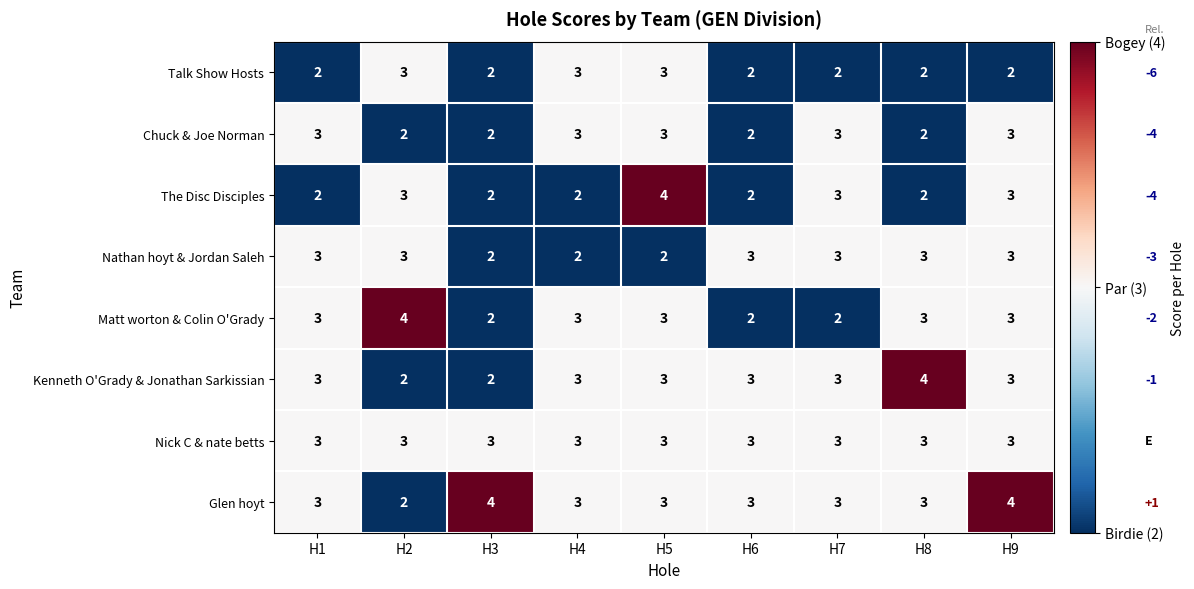

How many Nathan hoyt & Jordan Saleh values are between 2 and 3?

9